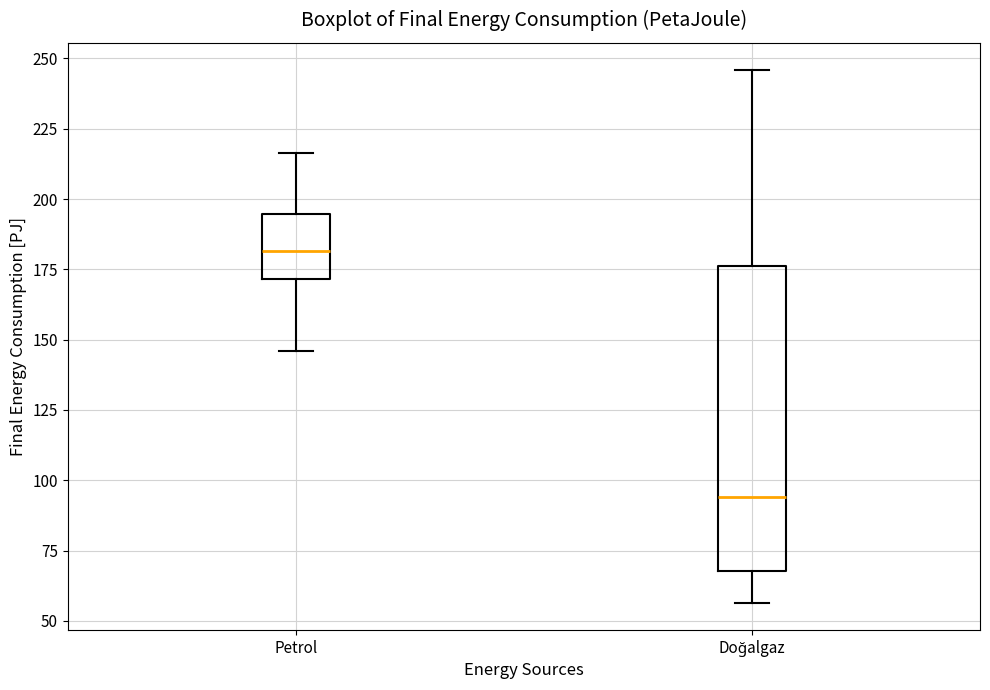

Which box is the tallest, from its lower edge to its upper edge?

Doğalgaz